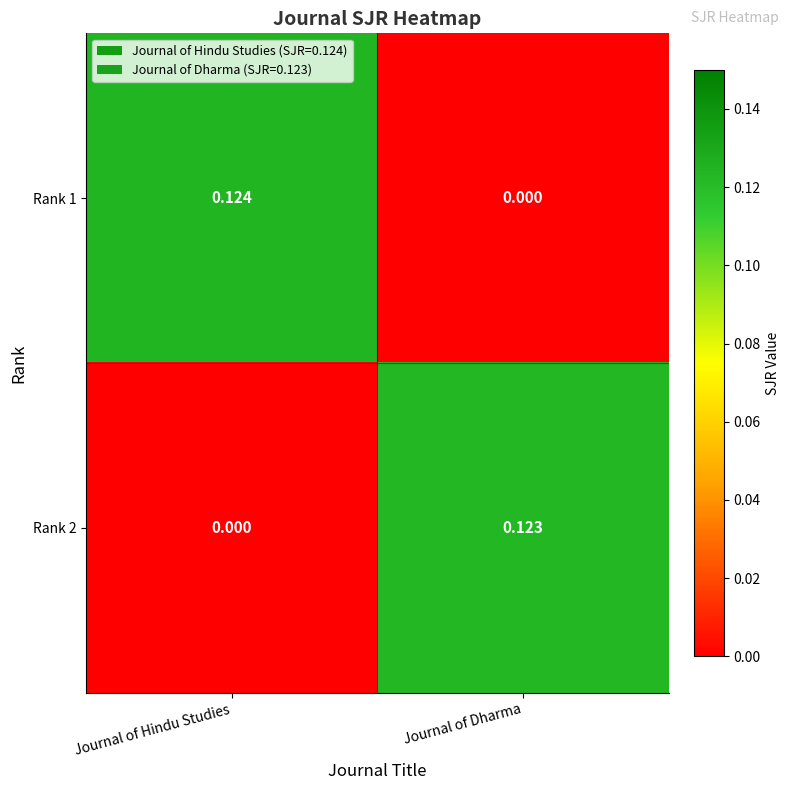

Rank the categories by Rank 1 value from lowest to highest.

Journal of Dharma, Journal of Hindu Studies